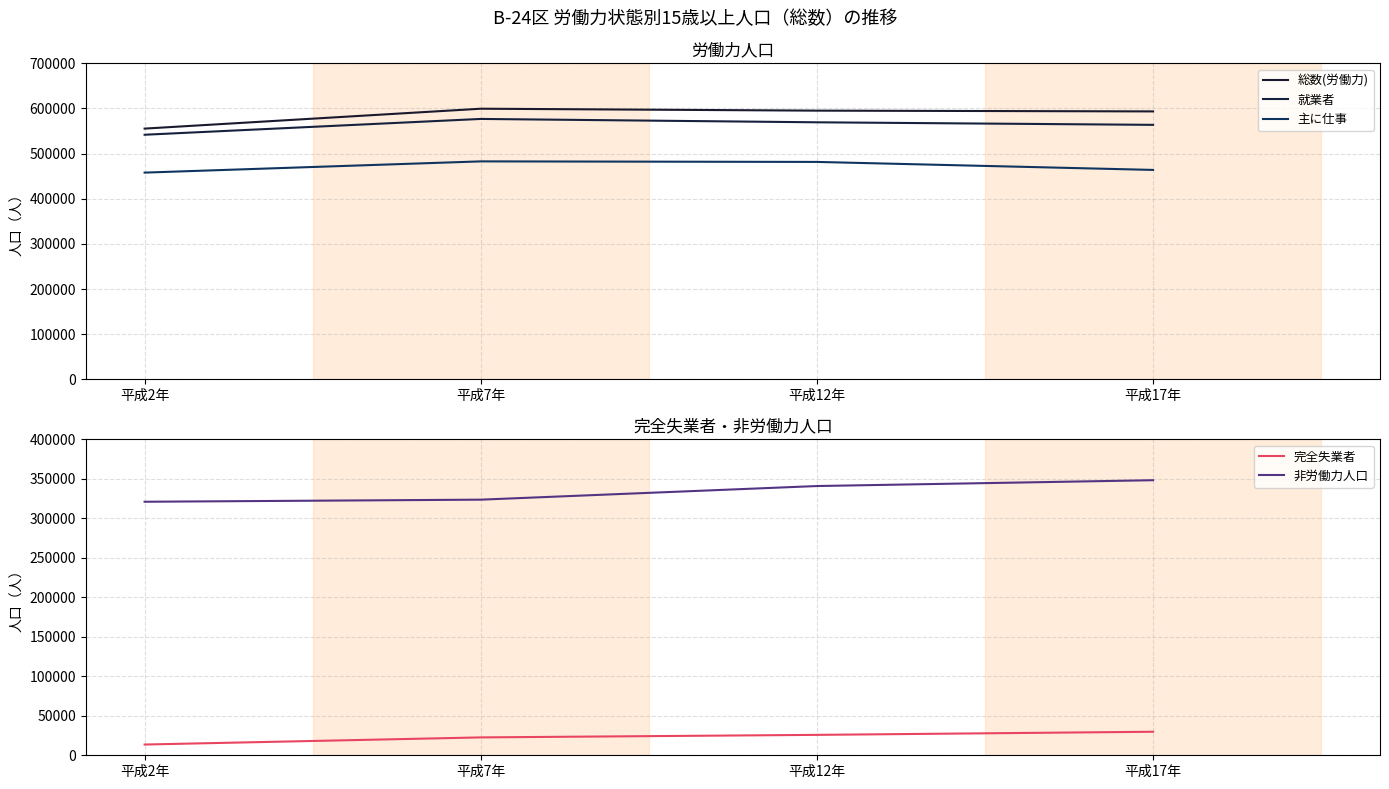

What is the total value across all series at 平成2年?

1889643